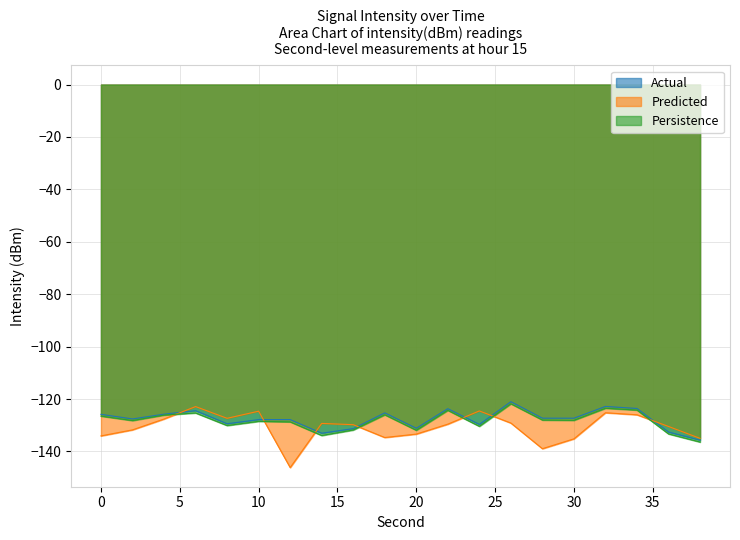

Between 6 and 12, which series saw the biggest shift?

Predicted